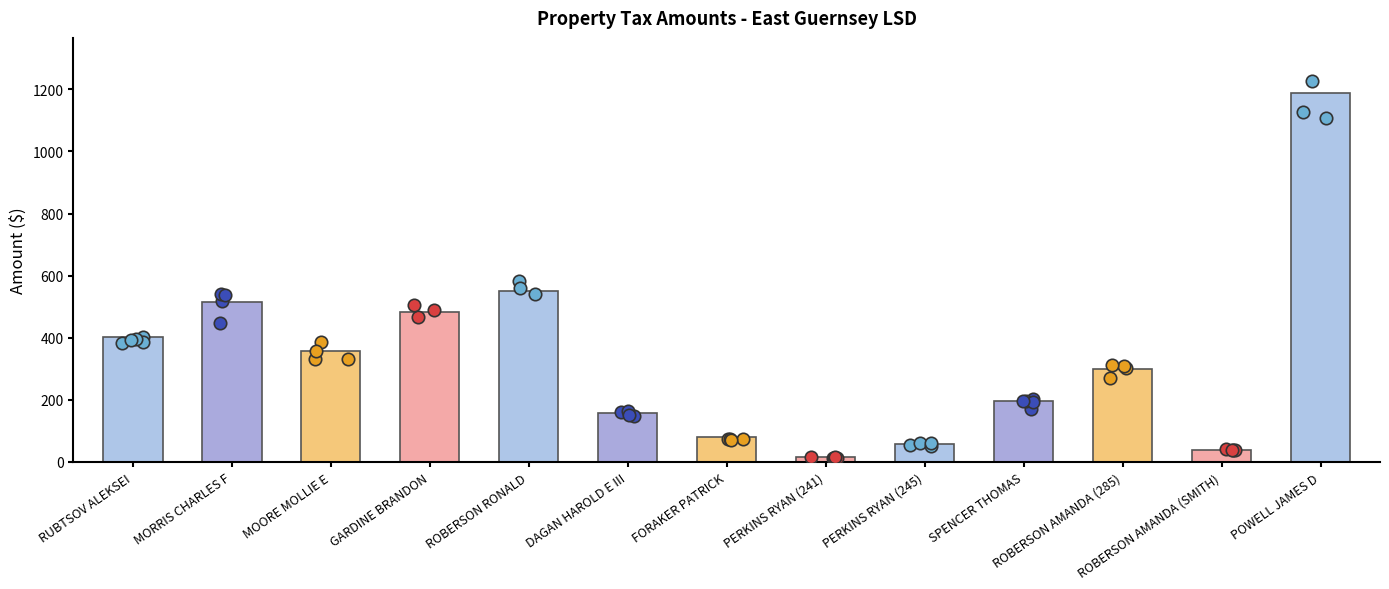

Approximately how many times larger is the value at ROBERSON RONALD compared to PERKINS RYAN (241)?

38.4